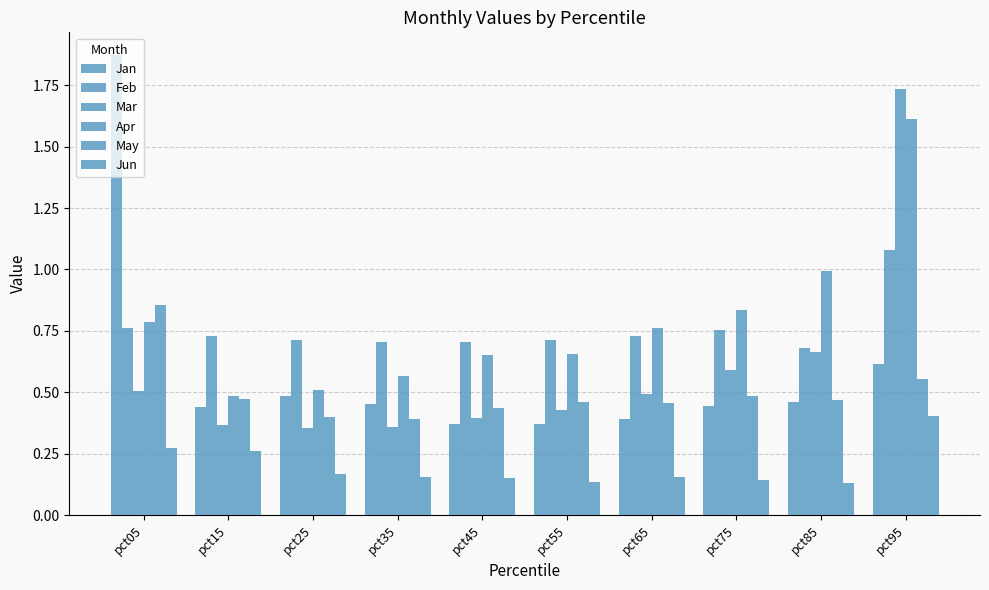

How many bars are there in each group?

6